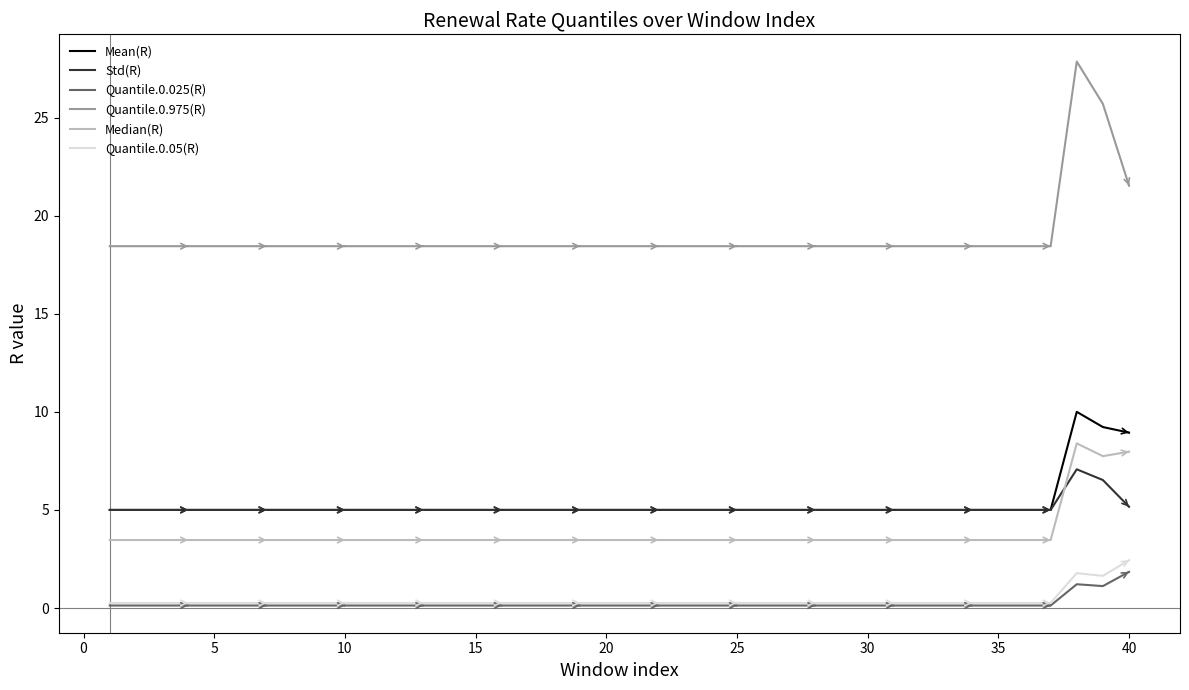

What is the lowest value of the Std(R) series?

5.0